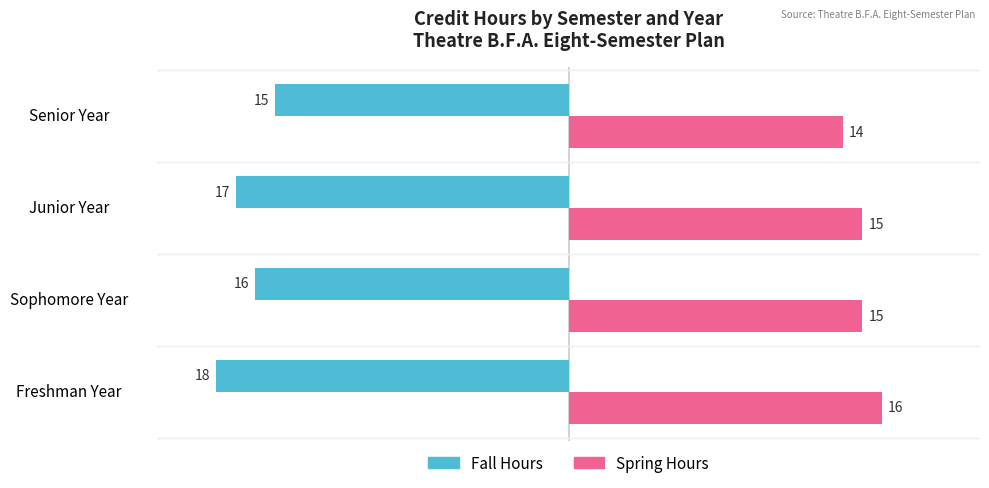

At which category does the chart reach its peak across all series?

Freshman Year